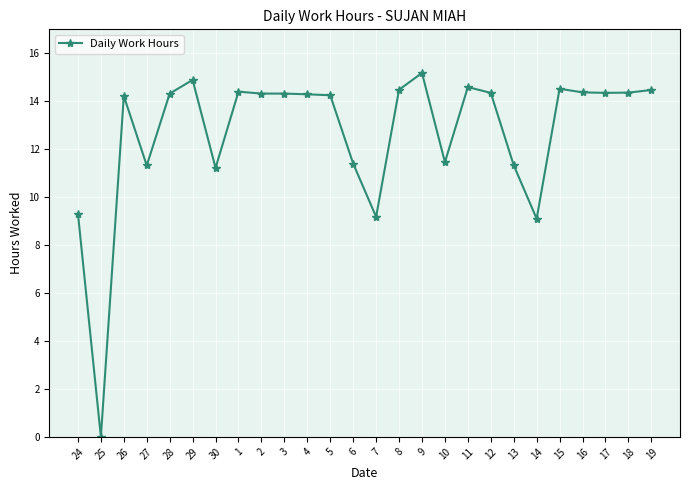

What is the maximum value shown in the chart?

15.2